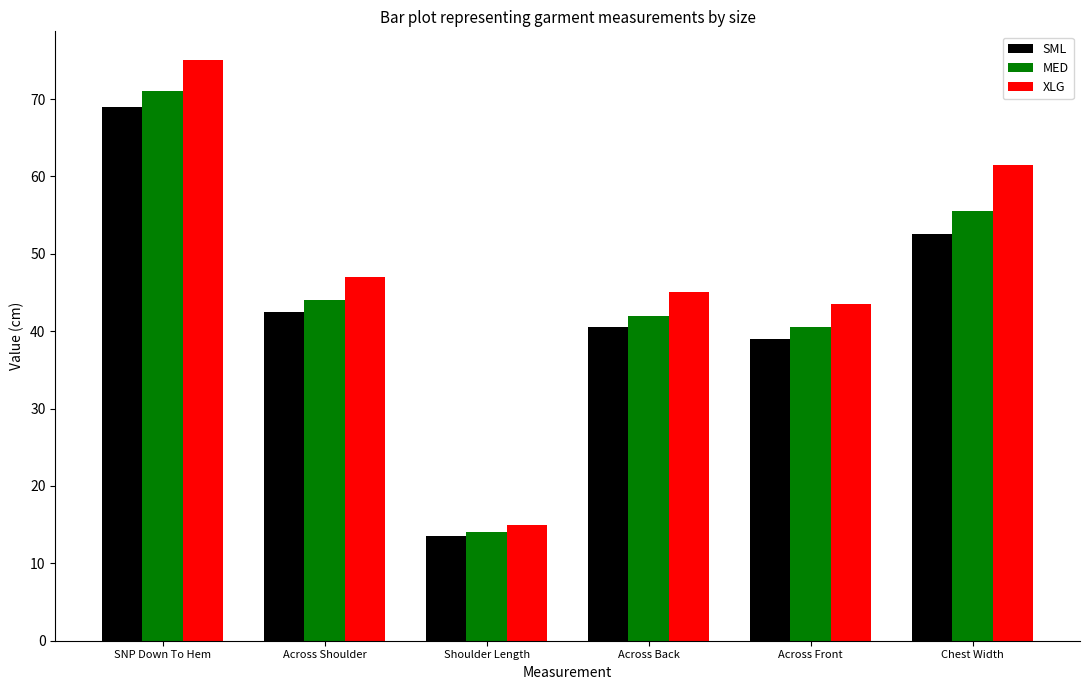

What is the spread (max minus min) of values at SNP Down To Hem?

6.0